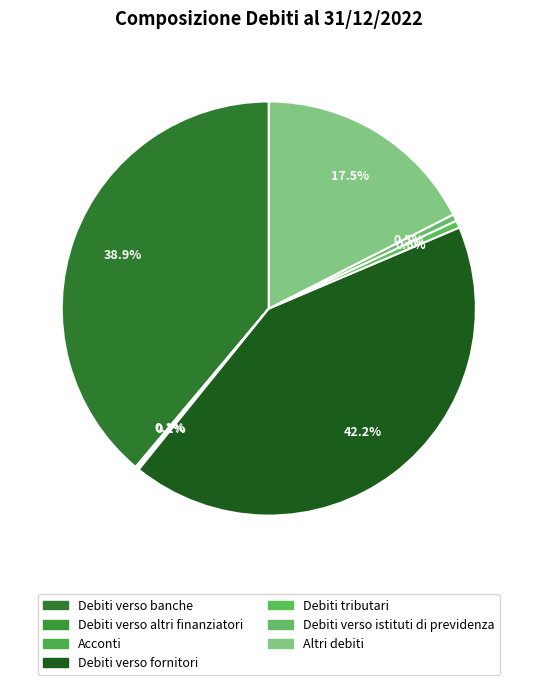

What percentage do Debiti verso istituti di previdenza and Debiti verso banche together represent?

39.4%